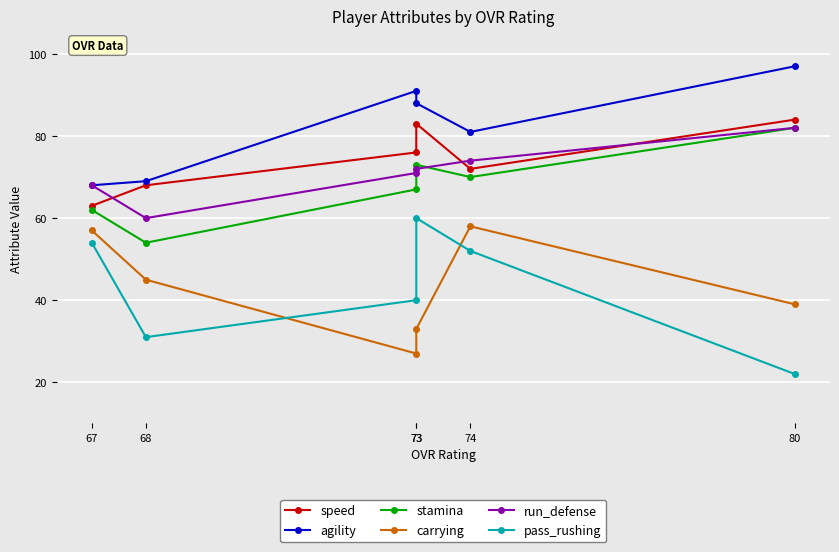

Where is speed nearest to the value 73?

74